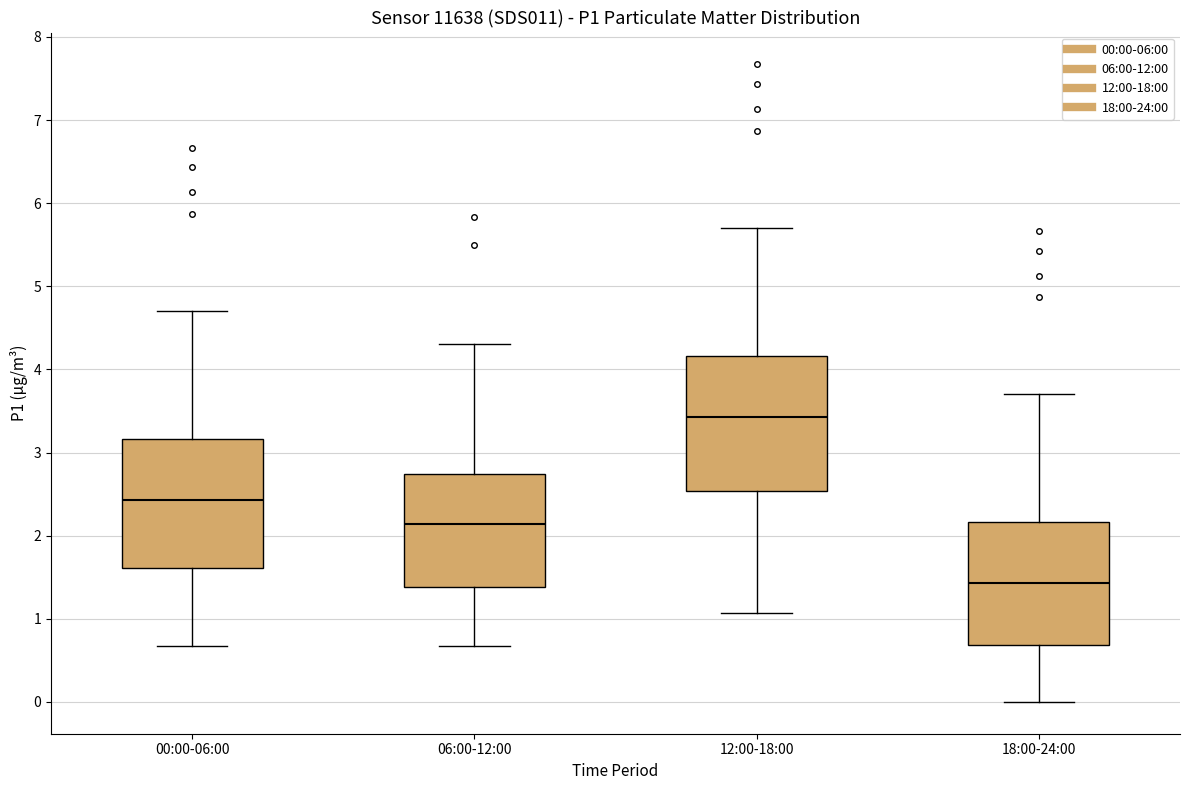

Where is the lower edge of the box for 00:00-06:00 on the y-axis? The values are not printed on the chart, so give them approximately, as read against the axis.

1.6